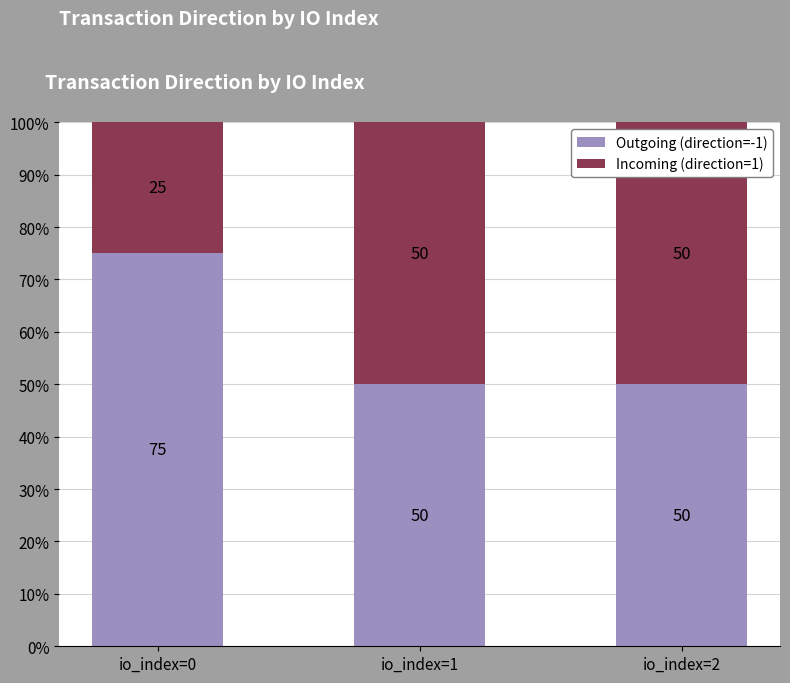

What is the total value across all series at io_index=2?

100